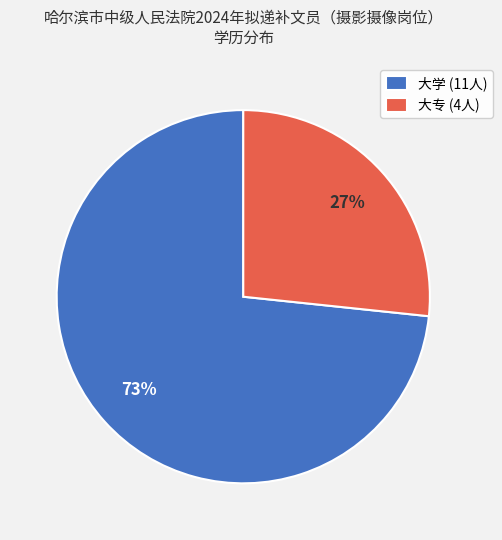

The 大专 slice represents 38% of the pie. True or false?

False